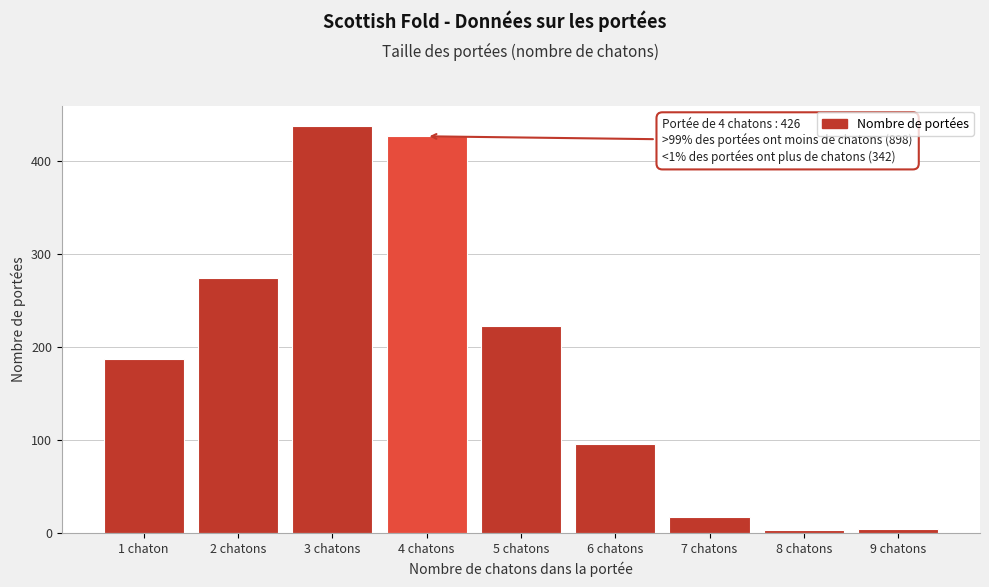

What is the label of the 7th bar from the left?

7 chatons